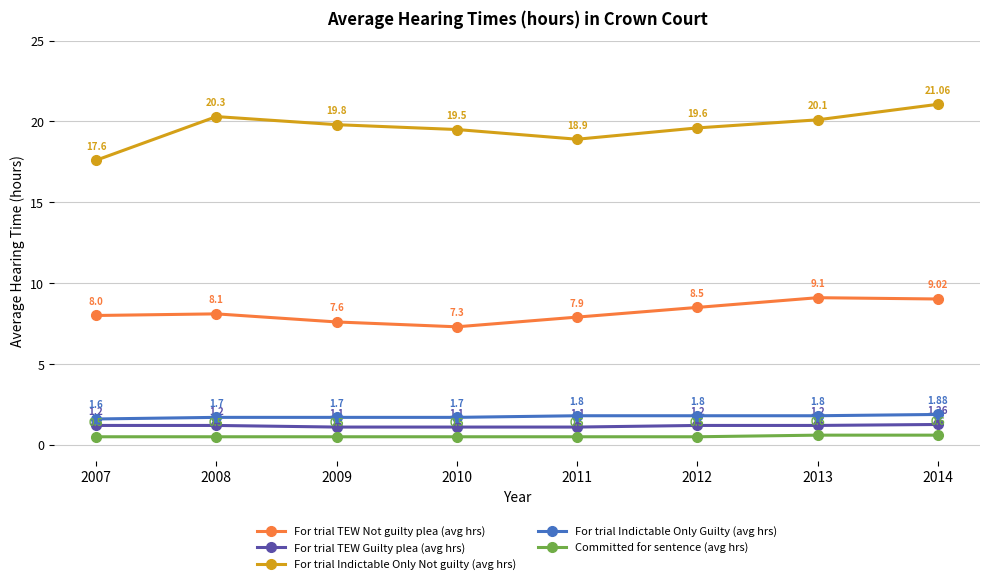

Between 2009 and 2013, which series saw the biggest shift?

For trial TEW Not guilty plea (avg hrs)